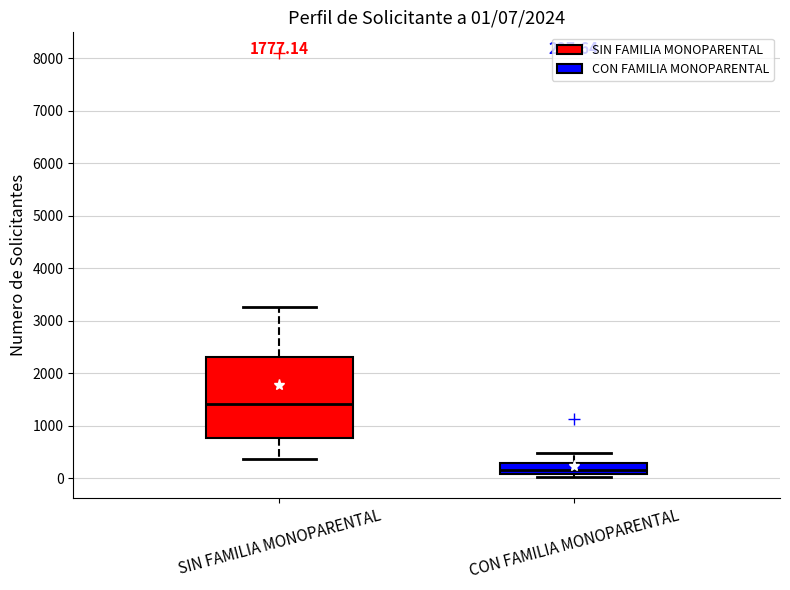

Which box is the tallest, from its lower edge to its upper edge?

SIN FAMILIA MONOPARENTAL